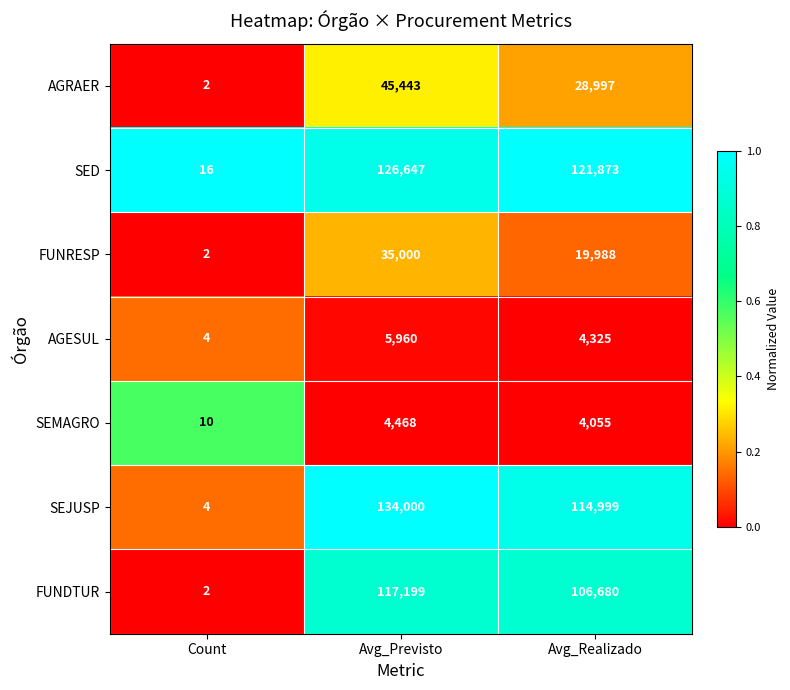

What is the total value across all series at Count?

40